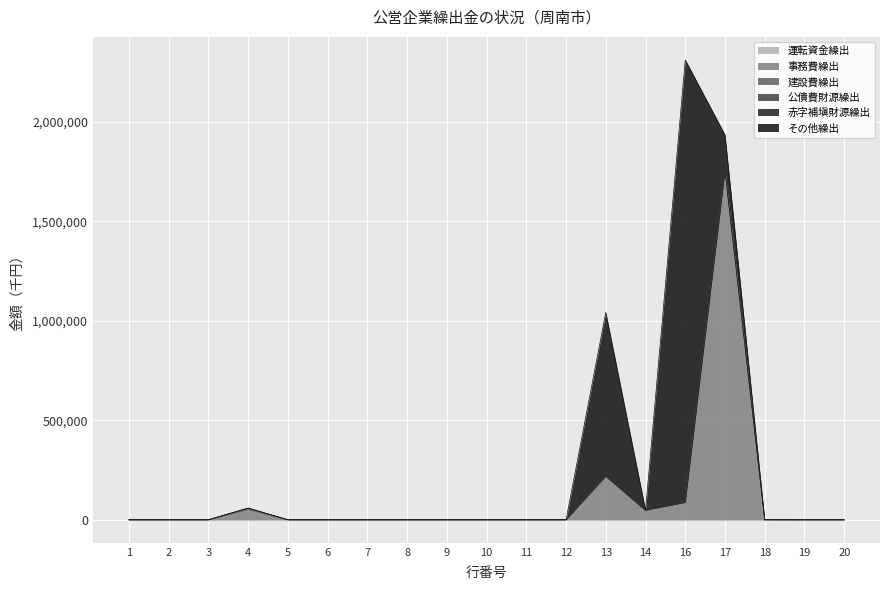

True or false: 運転資金繰出 and 公債費財源繰出 intersect in this chart.

False